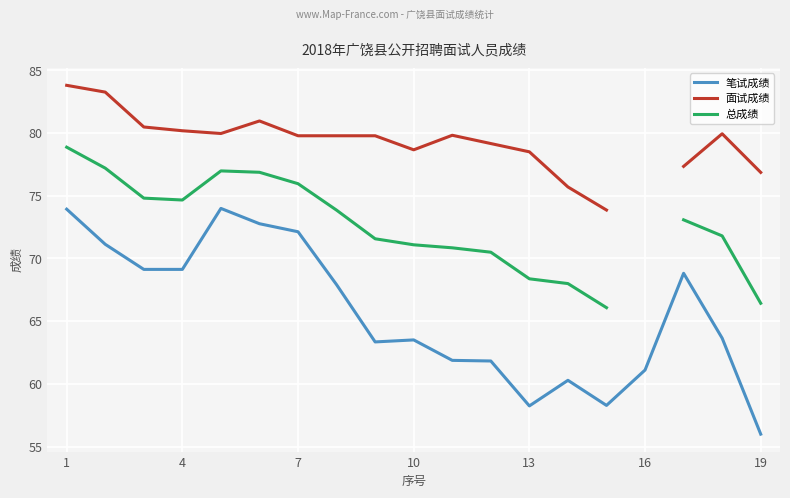

How many data points in 总成绩 are above 73?

9